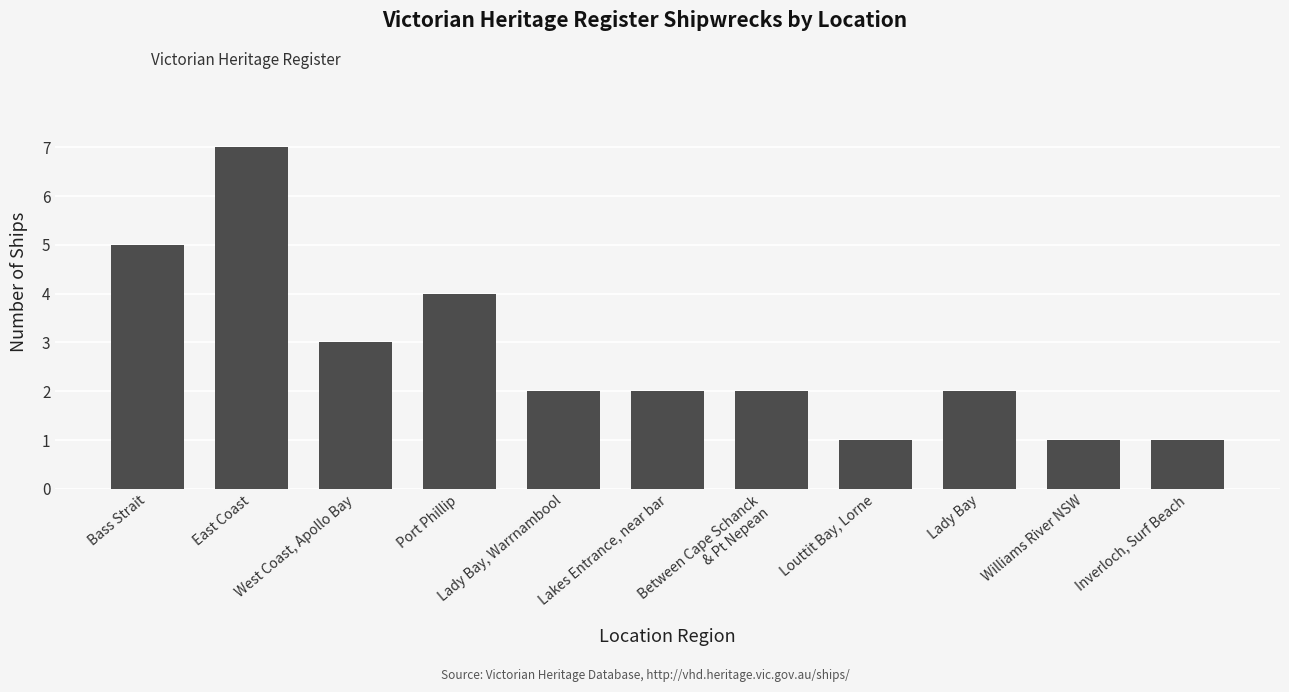

Reading left to right, extract all data points from this chart.

5	7	3	4	2	2	2	1	2	1	1